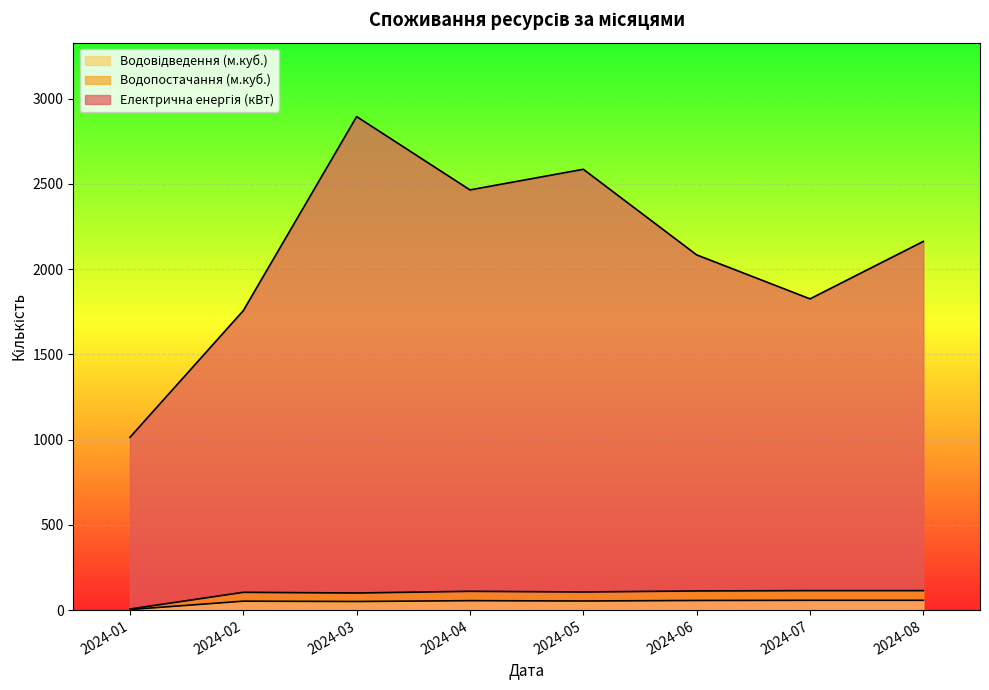

What are all the series names shown in the legend?

Електрична енергія (кВт), Водопостачання (м.куб.), Водовідведення (м.куб.)